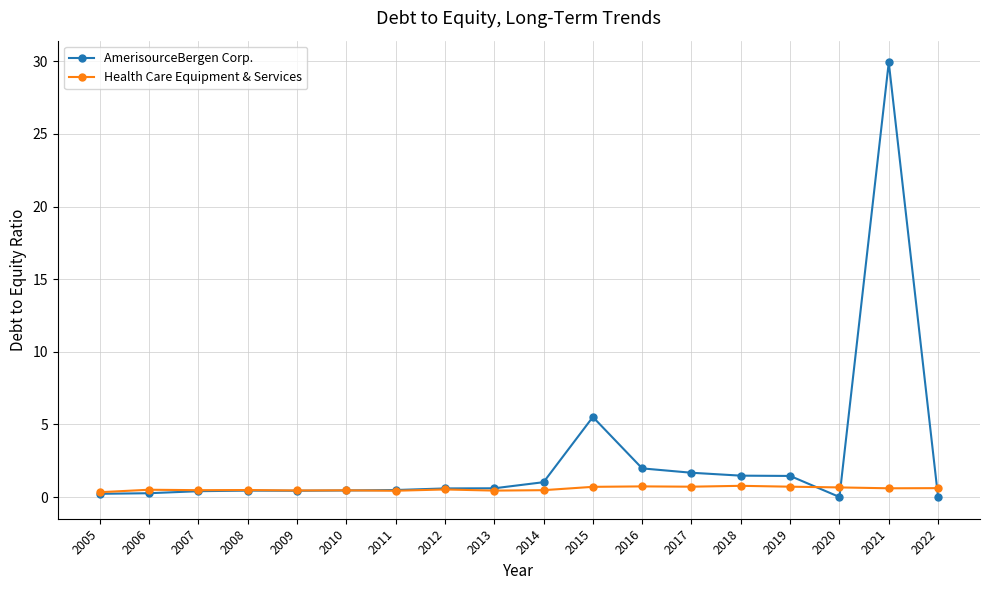

The AmerisourceBergen Corp. series shows 2.0 at 2016. True or false?

True